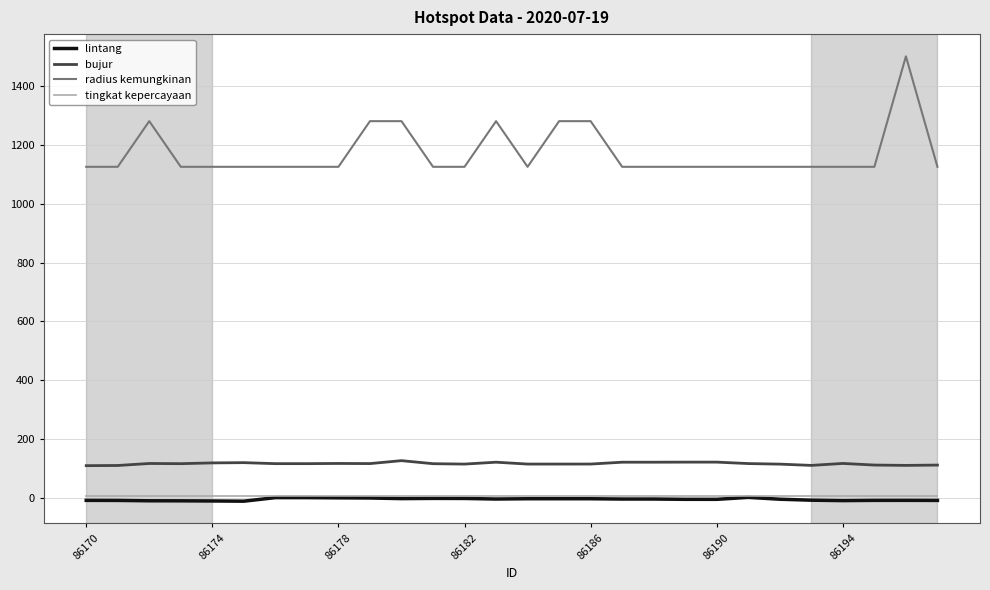

True or false: radius kemungkinan and tingkat kepercayaan intersect in this chart.

False